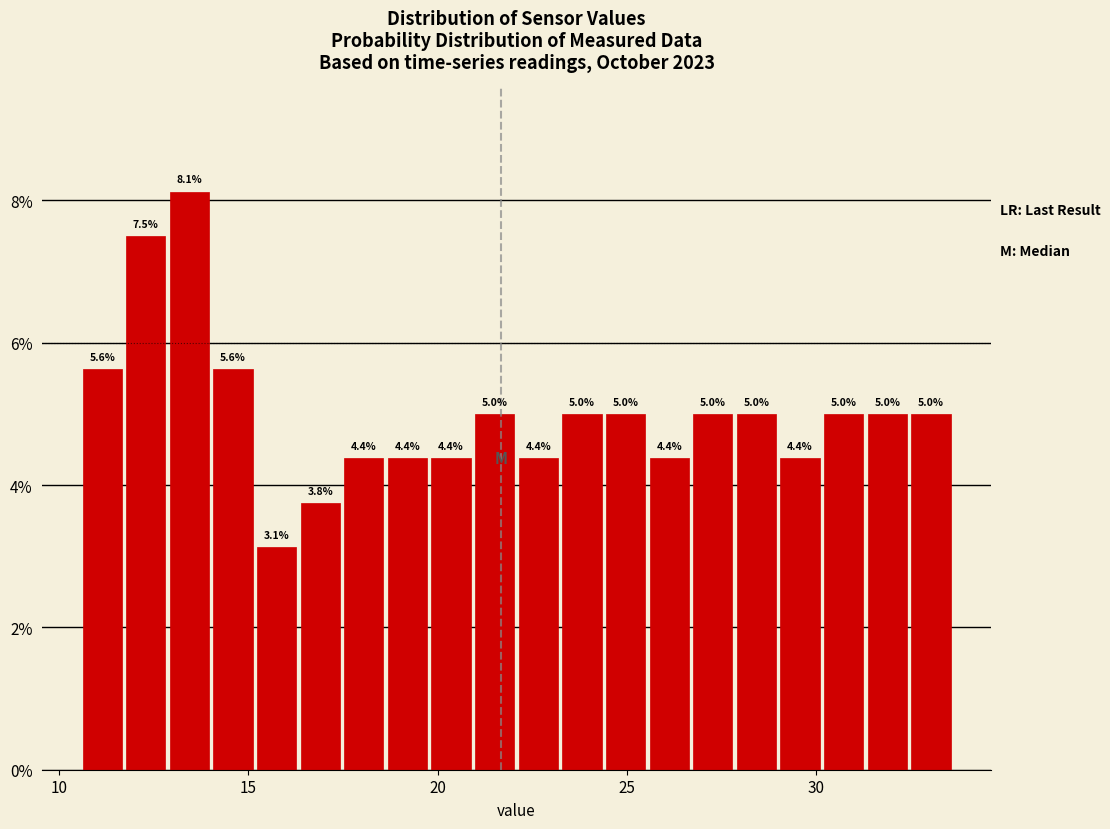

Read against the x-axis, roughly where is the centre of the tallest bar?

13.5